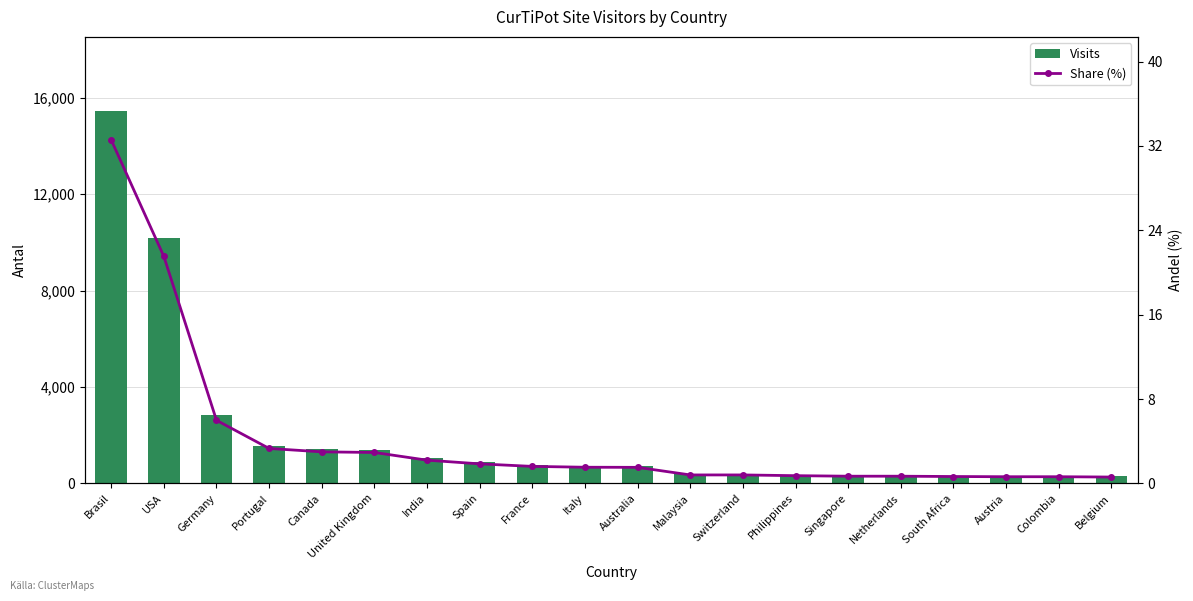

At which category is the sum across all series the highest?

Brasil